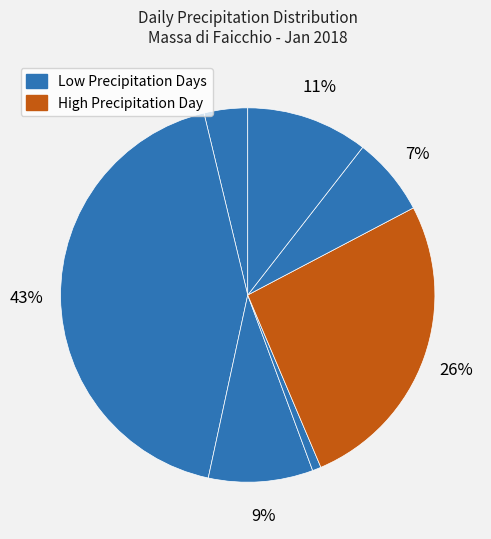

To the nearest percent, what is the average slice percentage?

14%